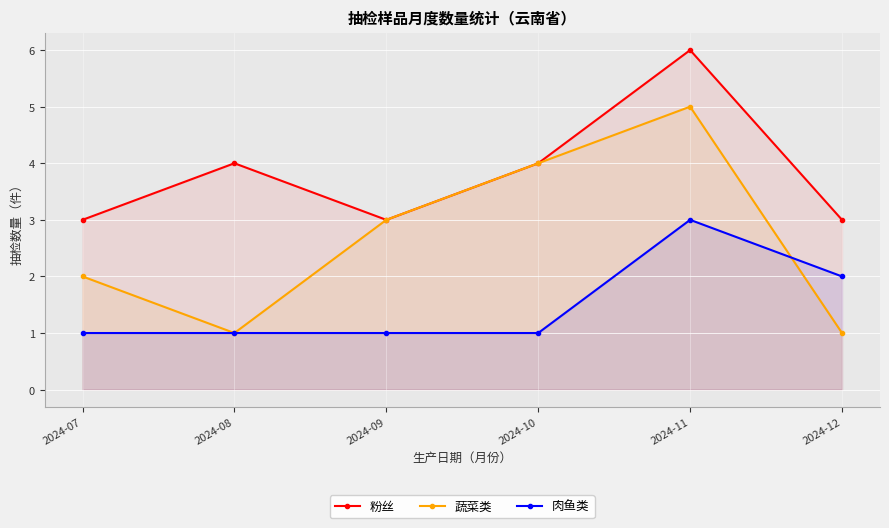

What is the average value of the 粉丝 series?

4